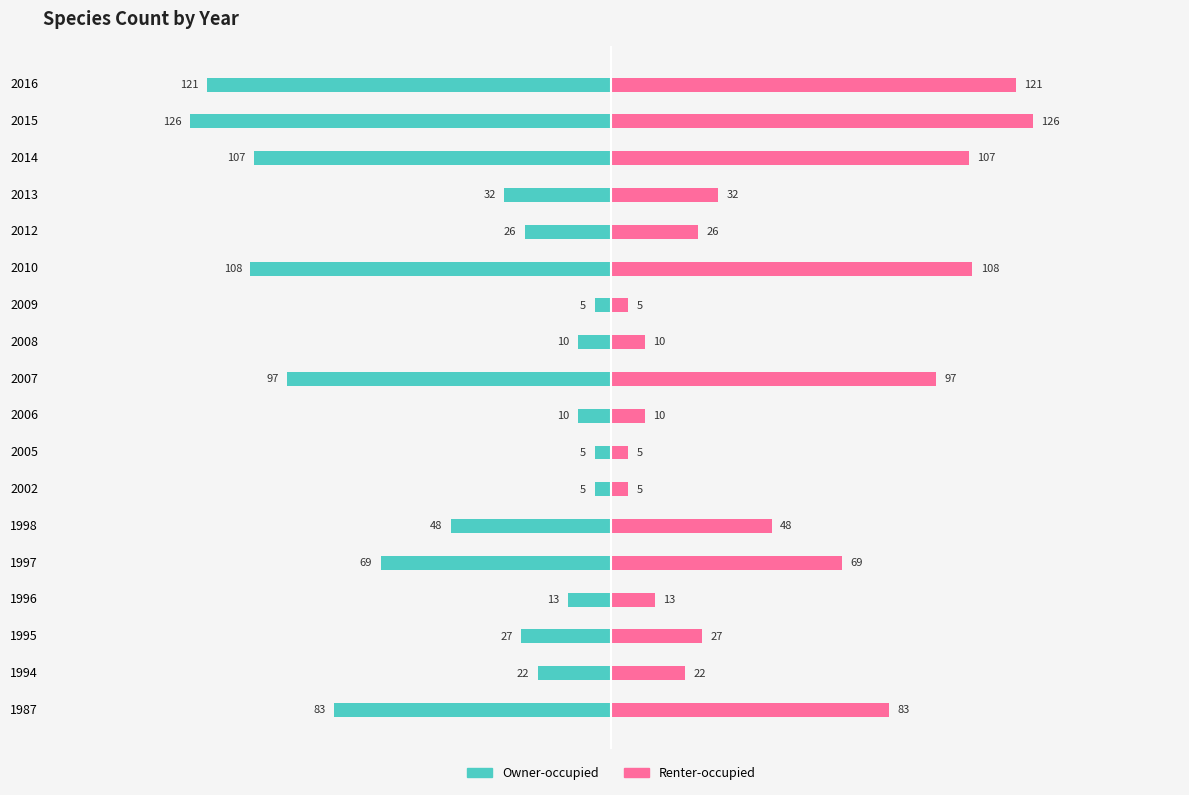

The value of Owner-occupied at 1997 is -69. True or false?

True